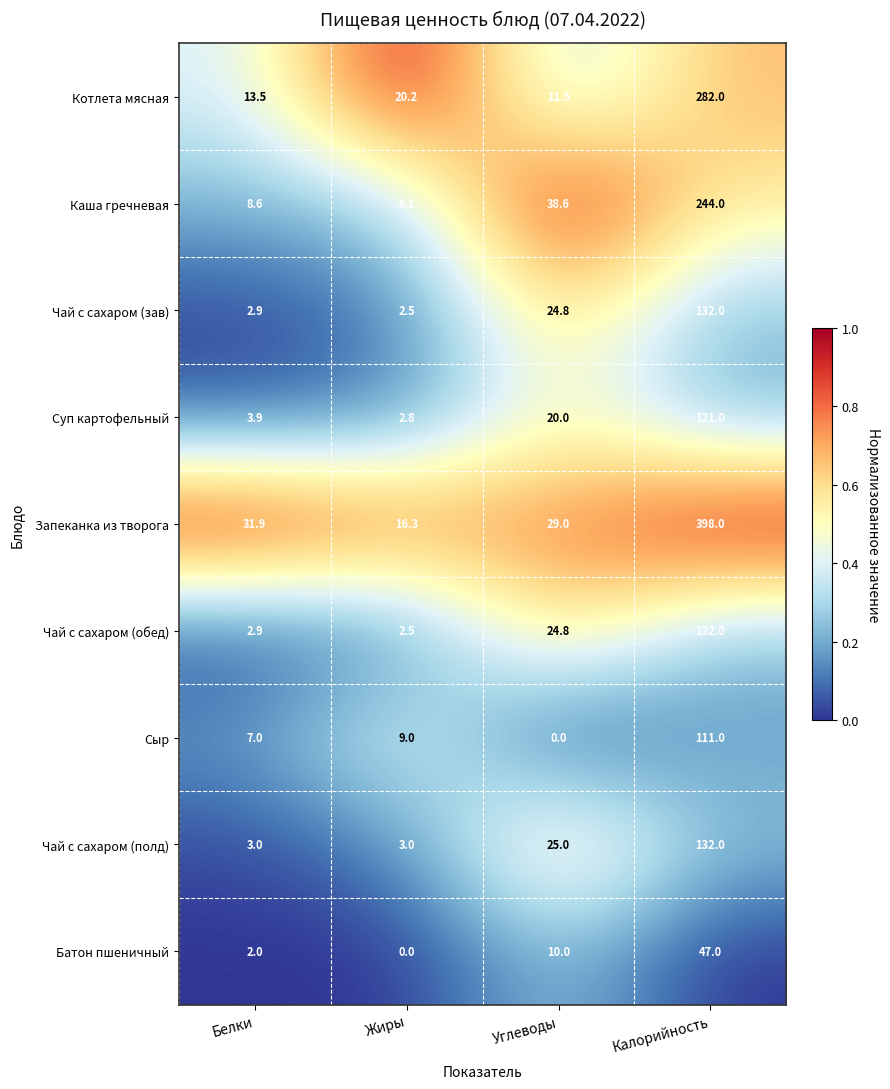

Which series has the widest spread of values?

Запеканка из творога